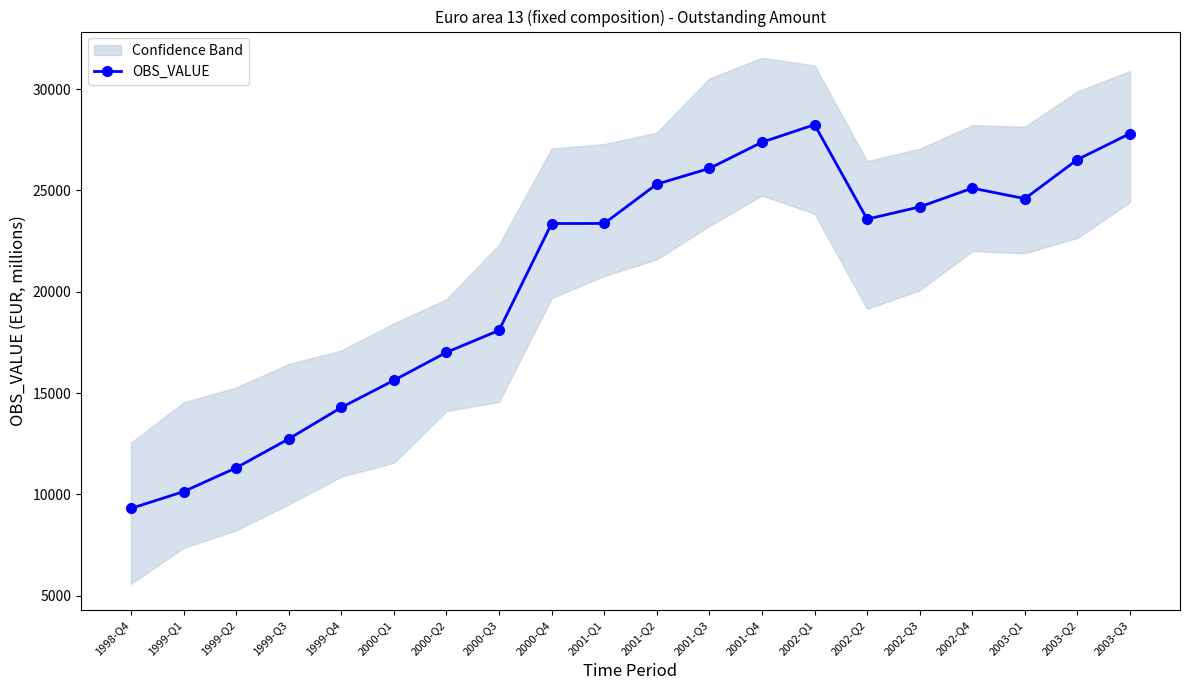

What is the value of the 16th point from the left?

24187.6